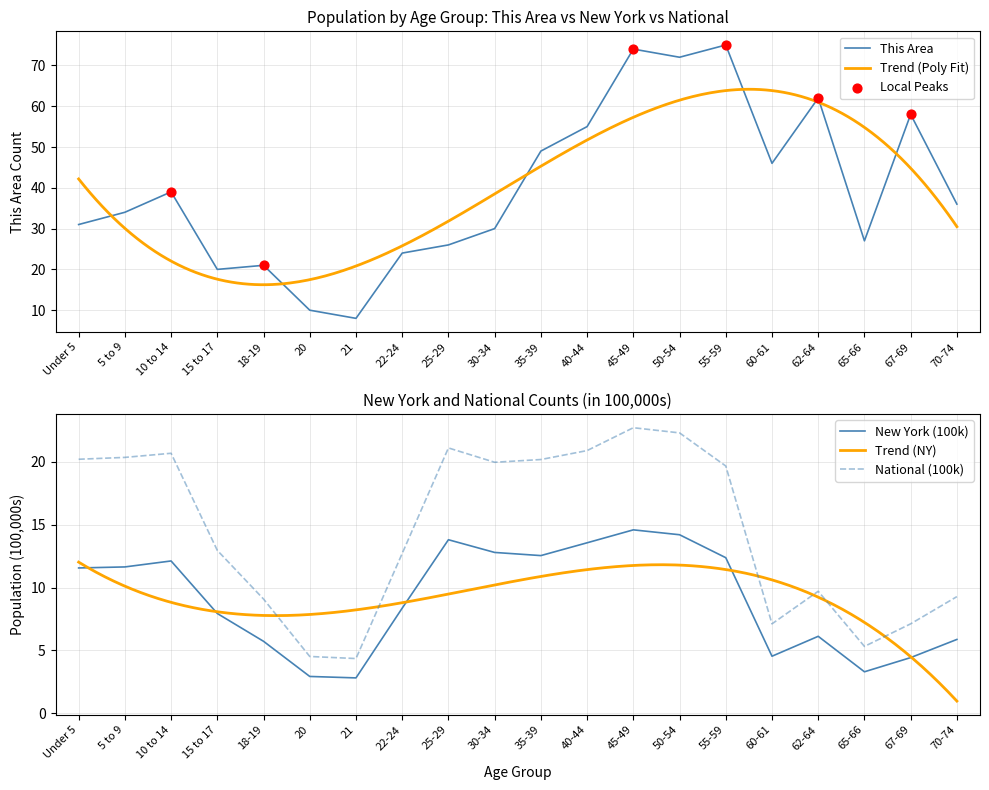

Is it true that National (100k) equals 4.6 at 45-49?

False